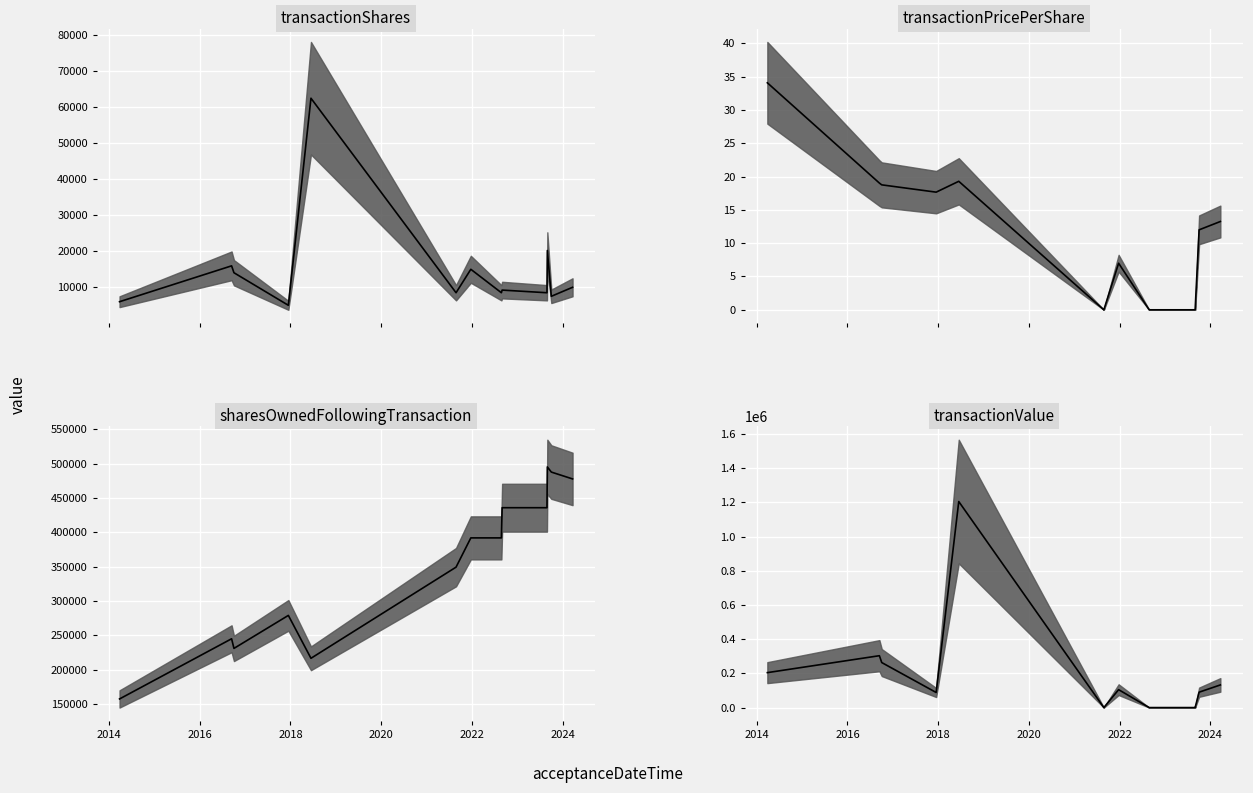

Where is the first local minimum for transactionValue_median?

2018